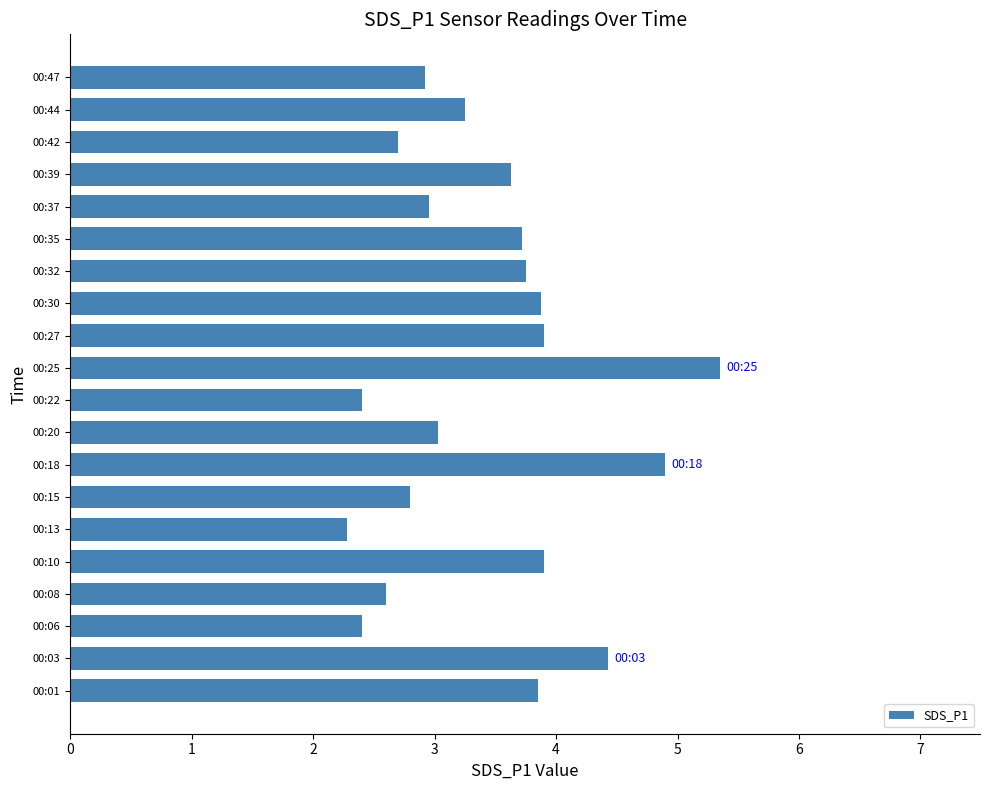

Which category has the lowest value across all series?

00:13